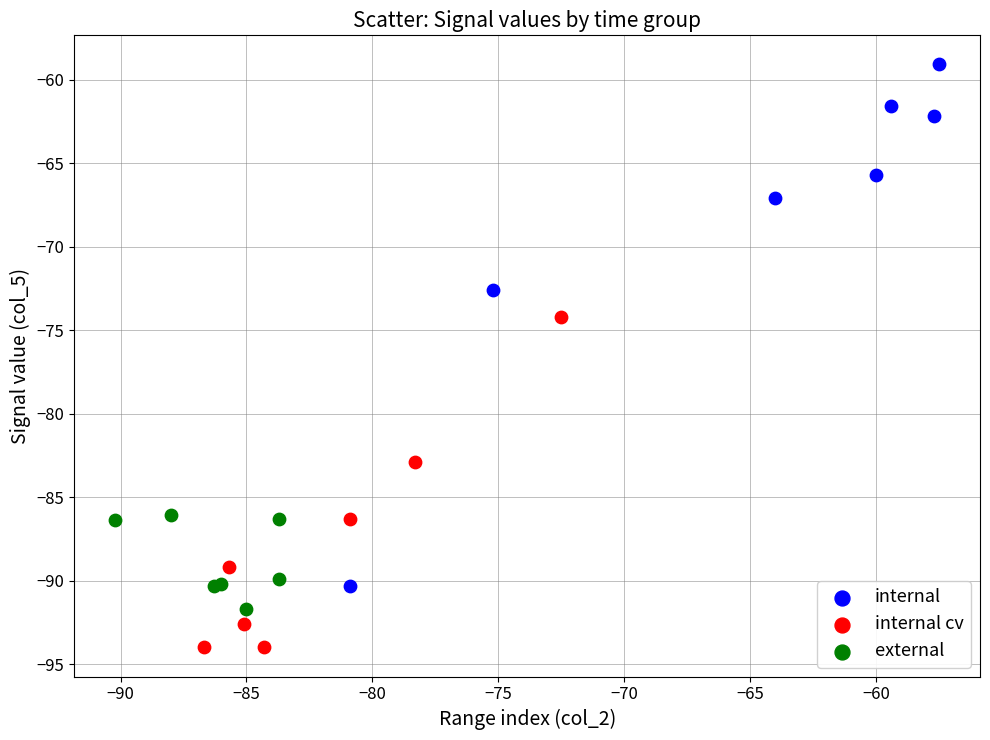

Which series contains the lowest Y value?

internal cv